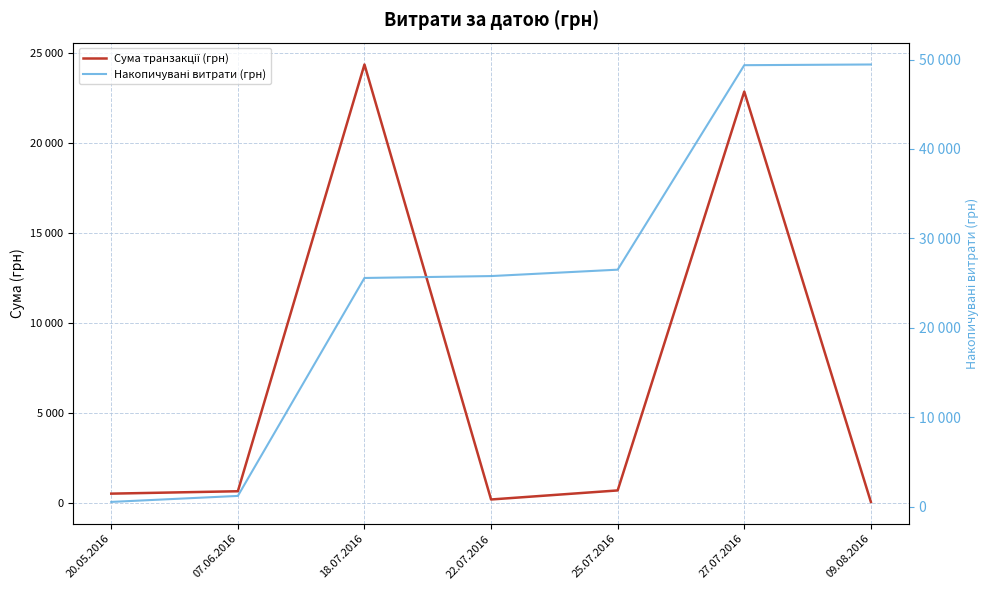

How many lines are shown in the chart?

2